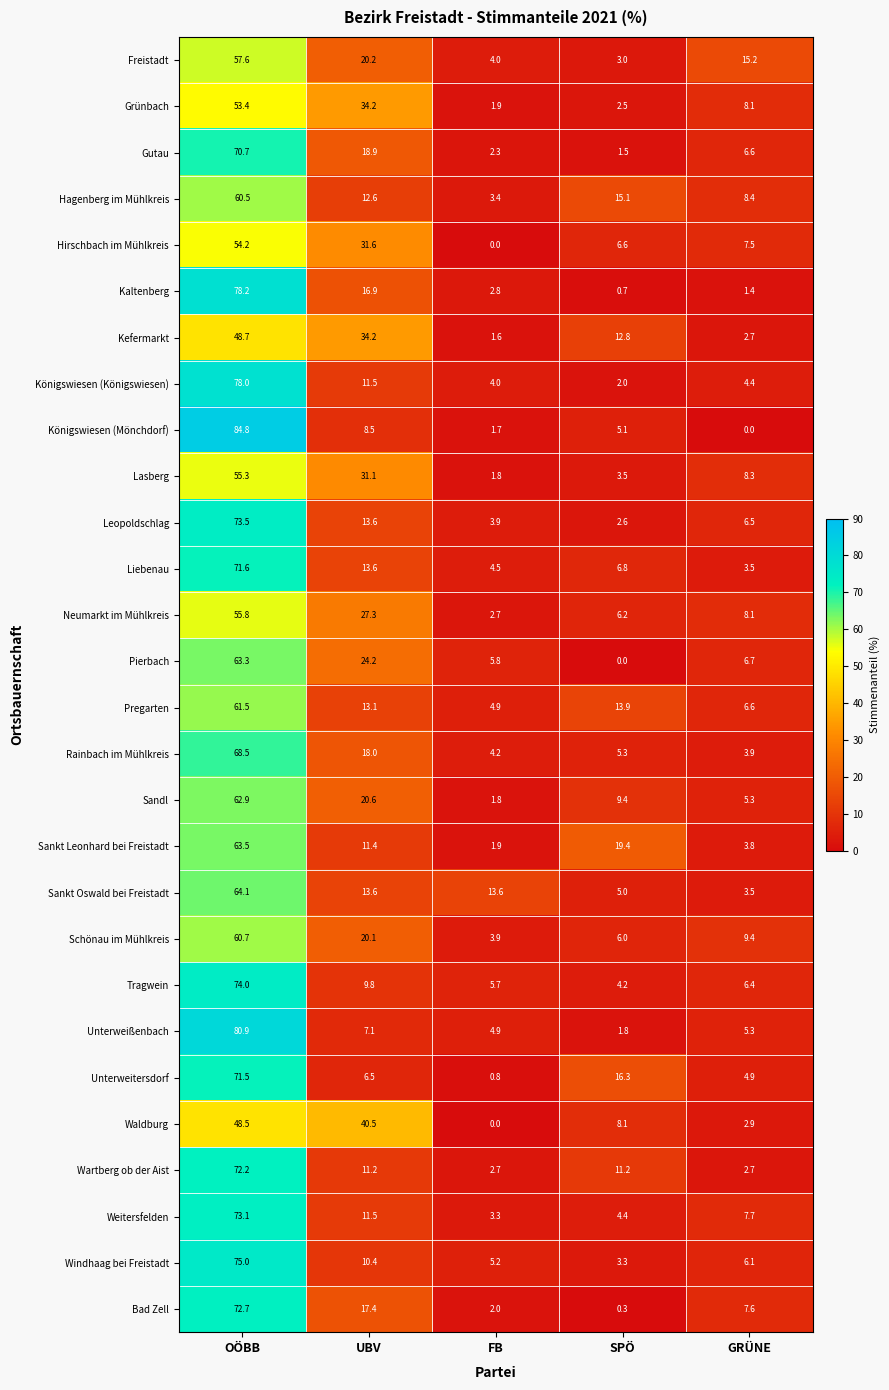

How many data points does each series have?

5